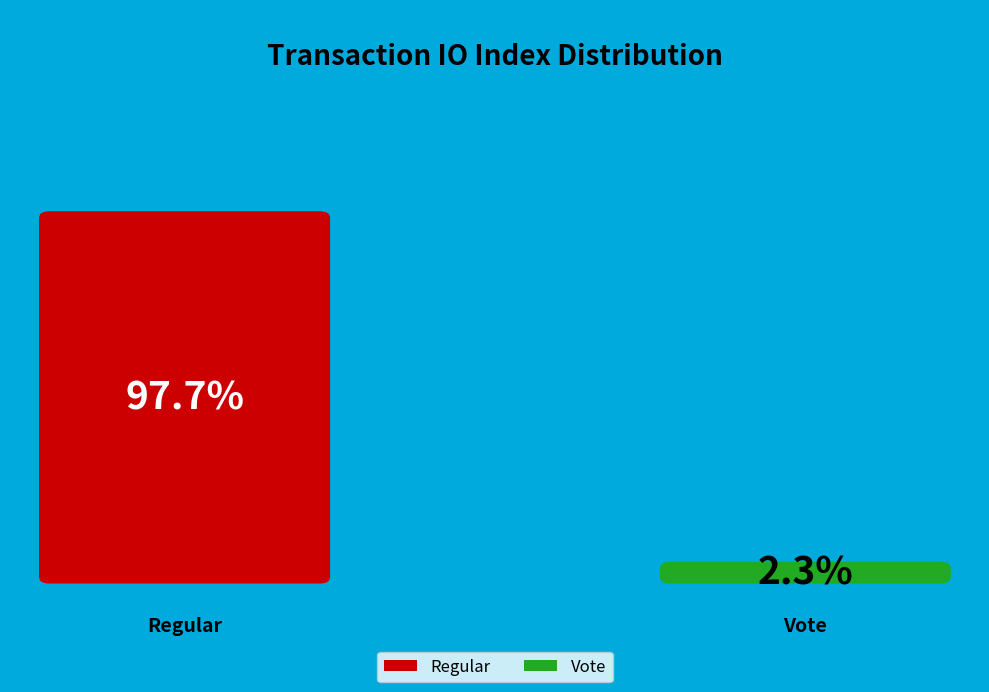

Is it true that Regular (io_index=130) is 98% of the pie?

True